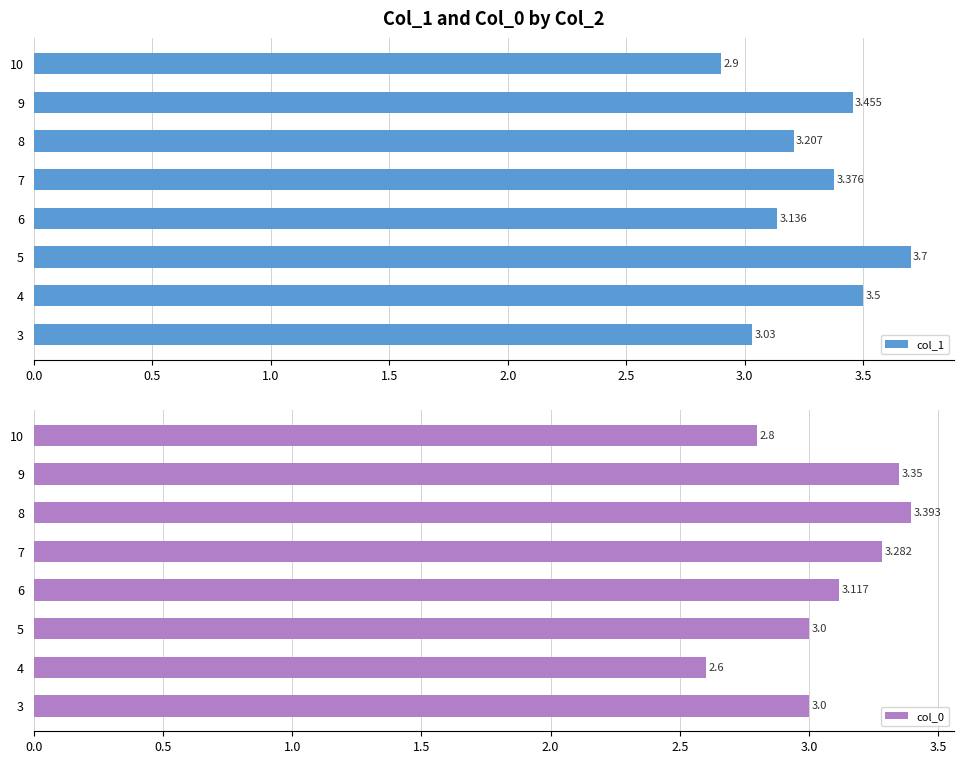

What is the difference between the maximum and minimum values in the col_1 series?

0.8